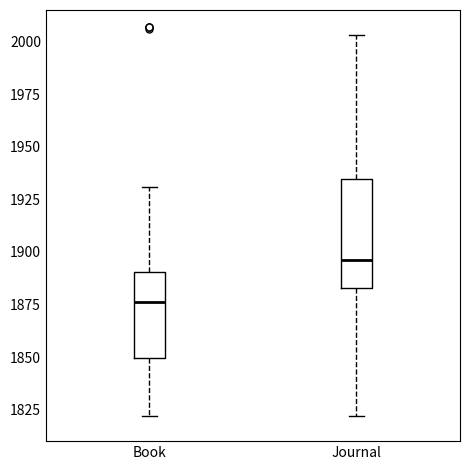

Comparing the boxes themselves (not the whiskers), which one is the tallest?

Journal